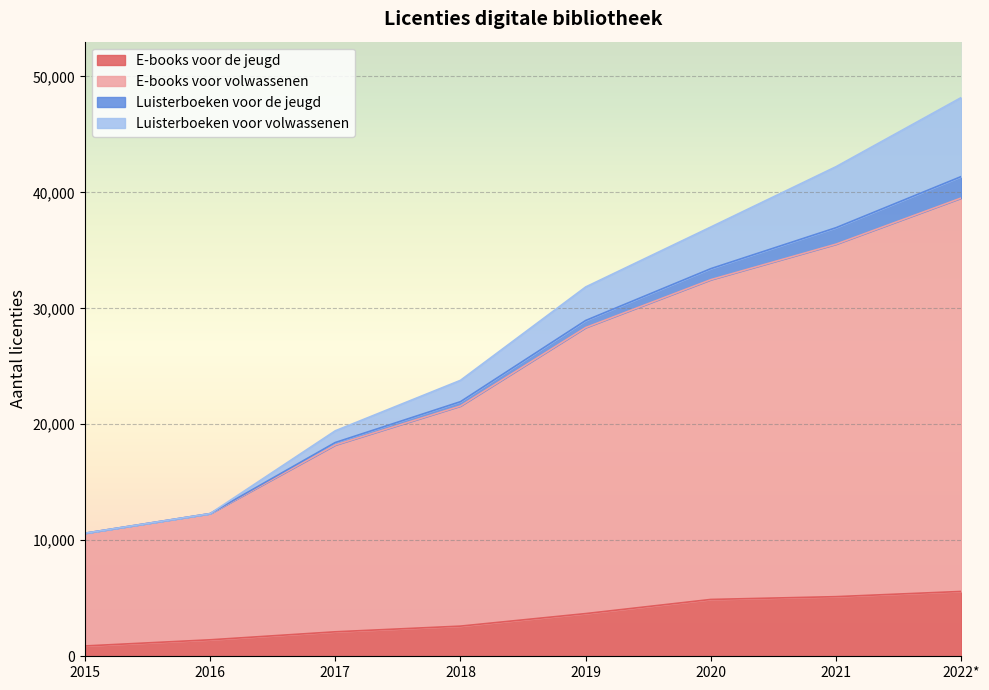

True or false: E-books voor de jeugd has more than 2 points higher than both neighbors.

False